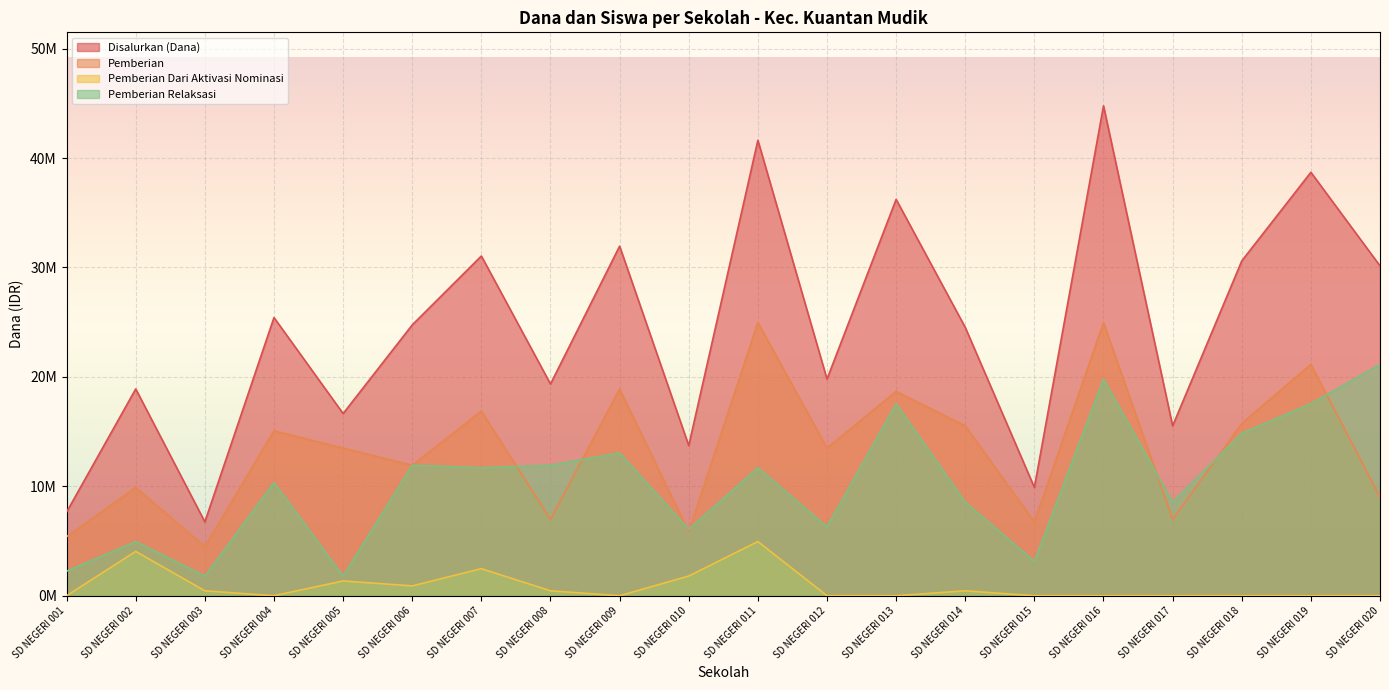

What is the sum of all Pemberian values?

266175000